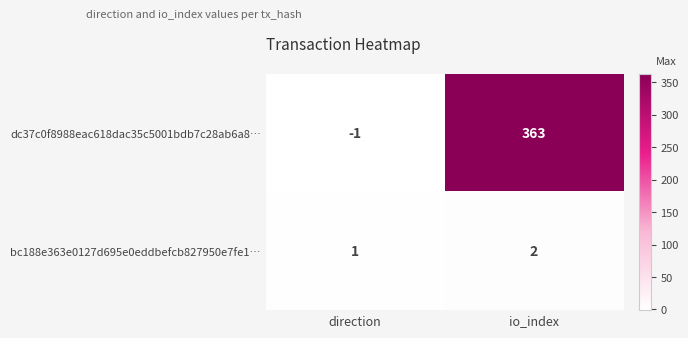

How many data points in dc37c0f8988eac618dac35c5001bdb7c28ab6a8… are less than 363?

1